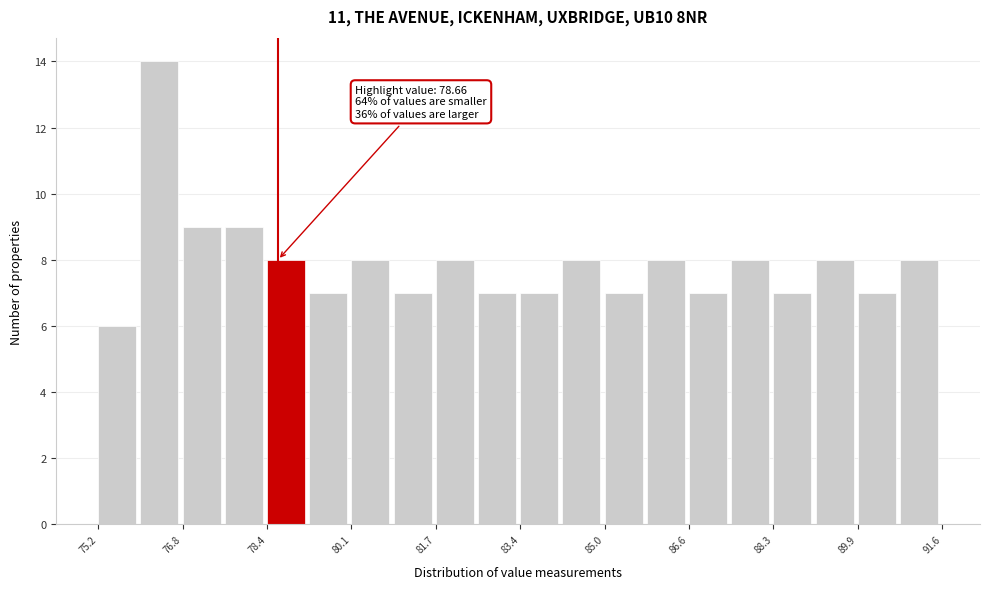

Over which range of the x-axis is the bar tallest?

76.0 to 76.8